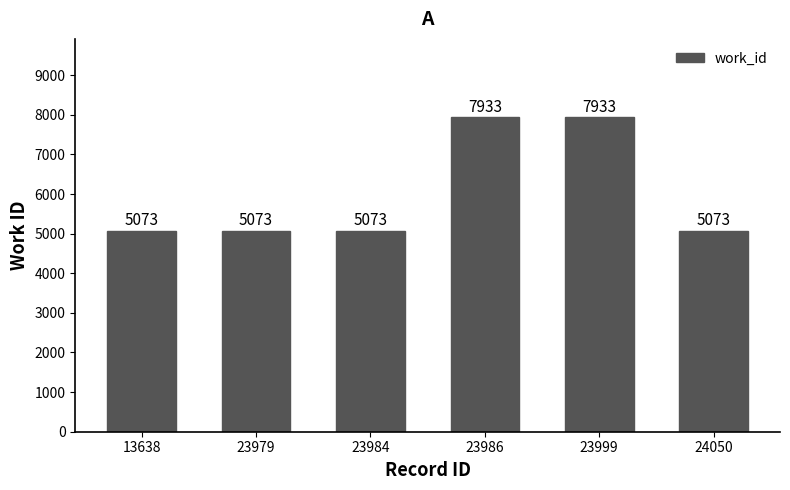

Is it true that the value at 24050 is 5073?

True